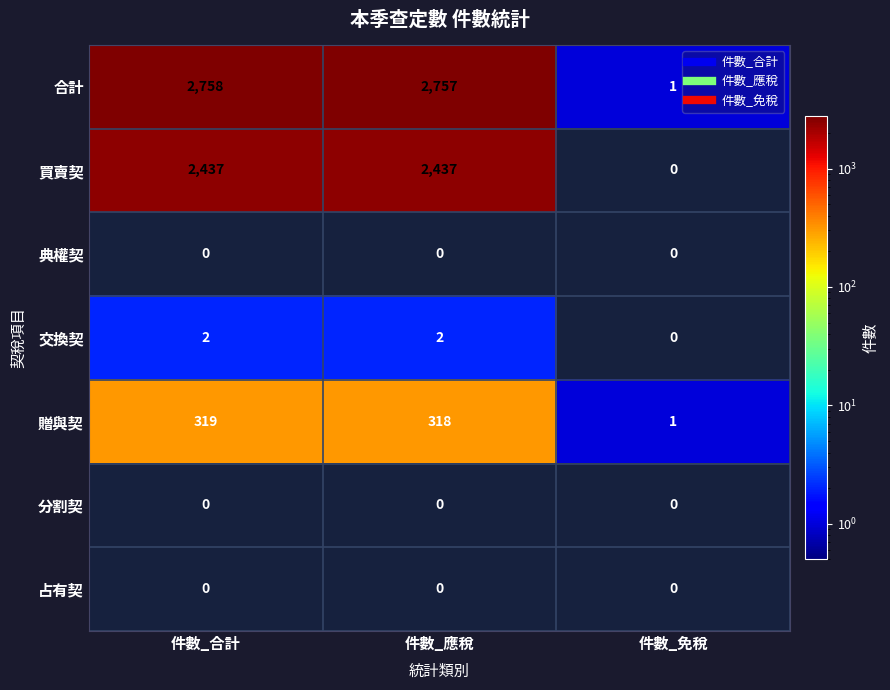

Which series has the largest range (max minus min)?

合計